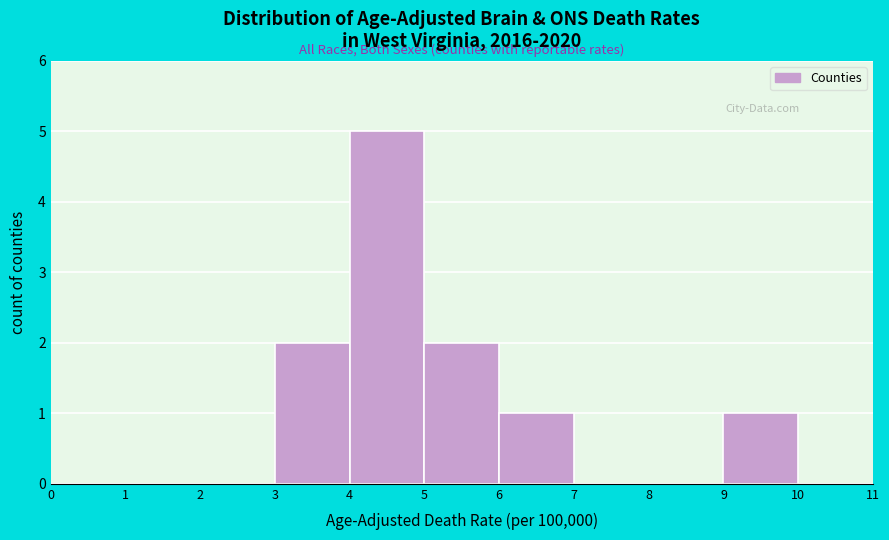

Over which range of the x-axis is the bar tallest?

4 to 5